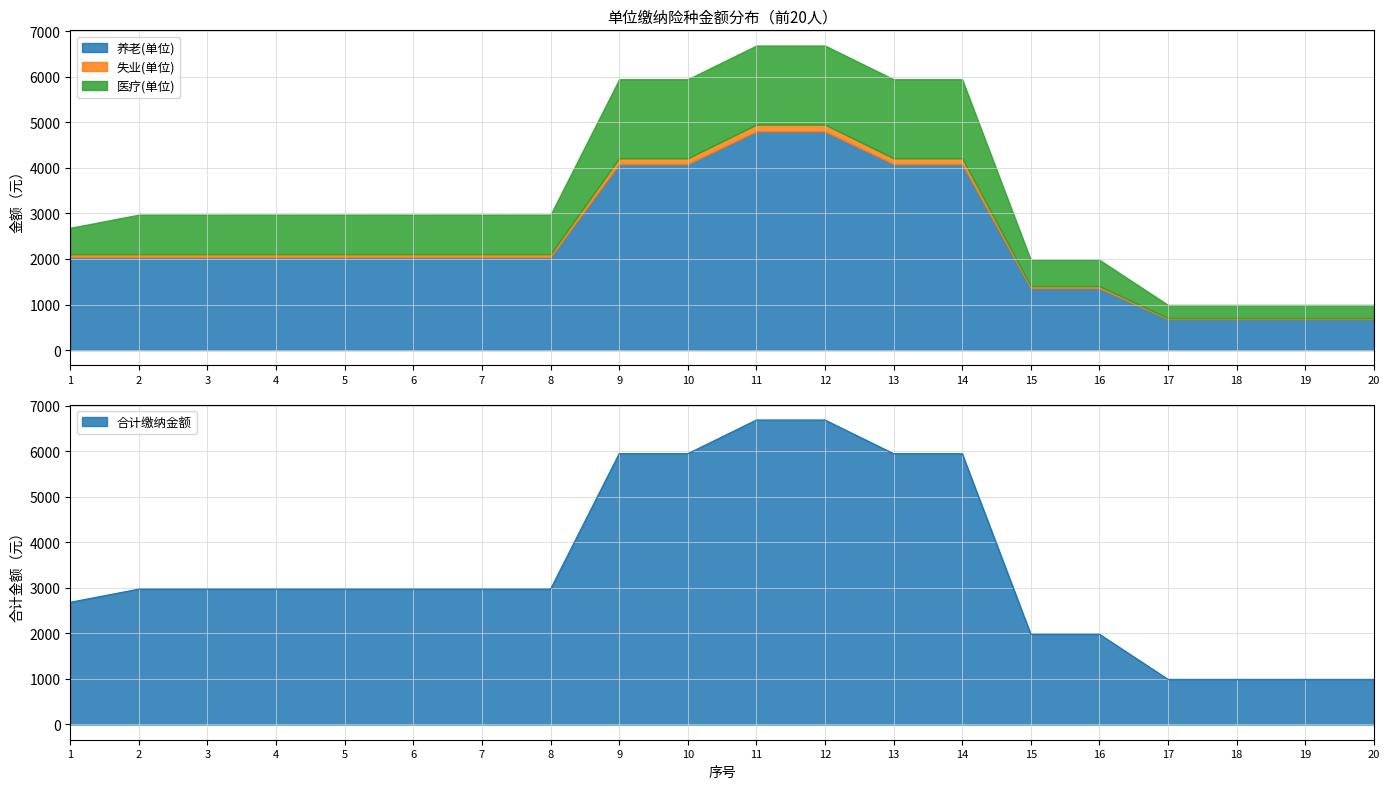

Reading right to left, list all the values displayed in this chart.

养老(单位): 20=680.5	19=680.5	18=680.5	17=680.5	16=1361.0	15=1361.0	14=4082.9	13=4082.9	12=4800.0	11=4800.0	10=4082.9	9=4082.9	8=2041.4	7=2041.4	6=2041.4	5=2041.4	4=2041.4	3=2041.4	2=2041.4	1=2041.4
失业(单位): 20=21.3	19=21.3	18=21.3	17=21.3	16=42.5	15=42.5	14=127.6	13=127.6	12=150.0	11=150.0	10=127.6	9=127.6	8=63.8	7=63.8	6=63.8	5=63.8	4=63.8	3=63.8	2=63.8	1=63.8
医疗(单位): 20=289.2	19=289.2	18=289.2	17=289.2	16=578.4	15=578.4	14=1735.2	13=1735.2	12=1735.2	11=1735.2	10=1735.2	9=1735.2	8=867.6	7=867.6	6=867.6	5=867.6	4=867.6	3=867.6	2=867.6	1=578.4